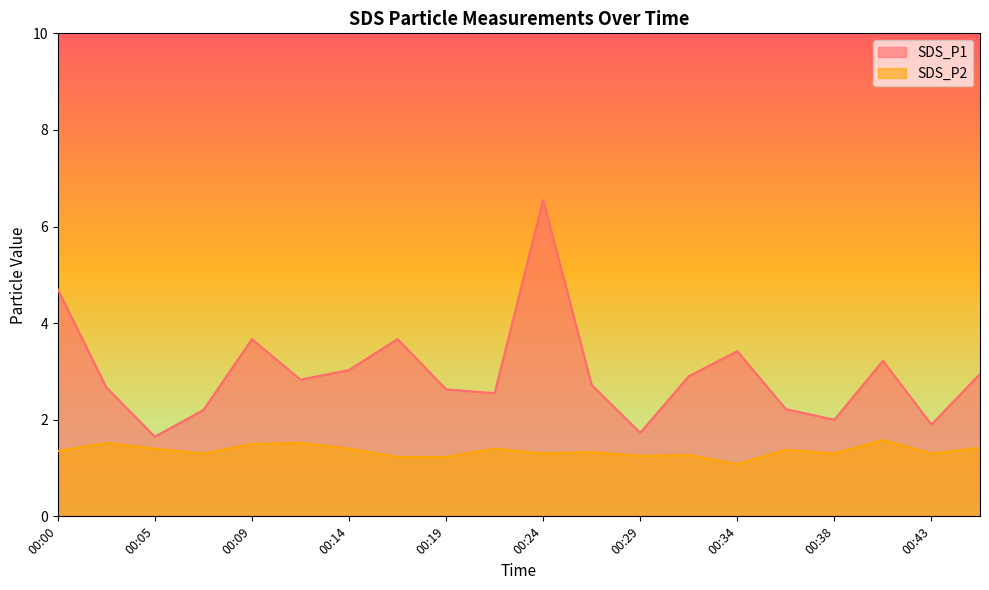

Reading left to right, what are all the values shown in this chart?

SDS_P1: 00:00=4.7	00:02=2.7	00:05=1.6	00:07=2.2	00:09=3.7	00:12=2.8	00:14=3.0	00:17=3.7	00:19=2.6	00:22=2.5	00:24=6.5	00:26=2.7	00:29=1.7	00:31=2.9	00:34=3.4	00:36=2.2	00:38=2.0	00:41=3.2	00:43=1.9	00:46=3.0
SDS_P2: 00:00=1.4	00:02=1.5	00:05=1.4	00:07=1.3	00:09=1.5	00:12=1.5	00:14=1.4	00:17=1.2	00:19=1.2	00:22=1.4	00:24=1.3	00:26=1.3	00:29=1.2	00:31=1.3	00:34=1.1	00:36=1.4	00:38=1.3	00:41=1.6	00:43=1.3	00:46=1.4